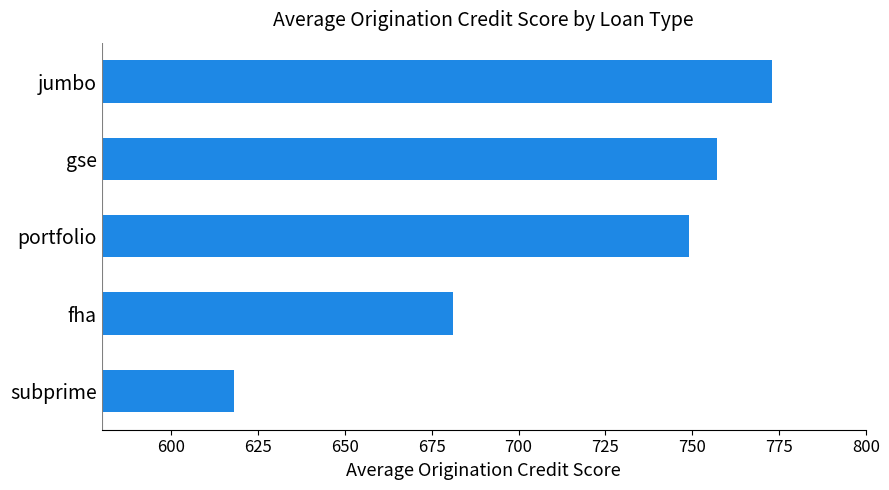

Count the number of categories in the chart.

5